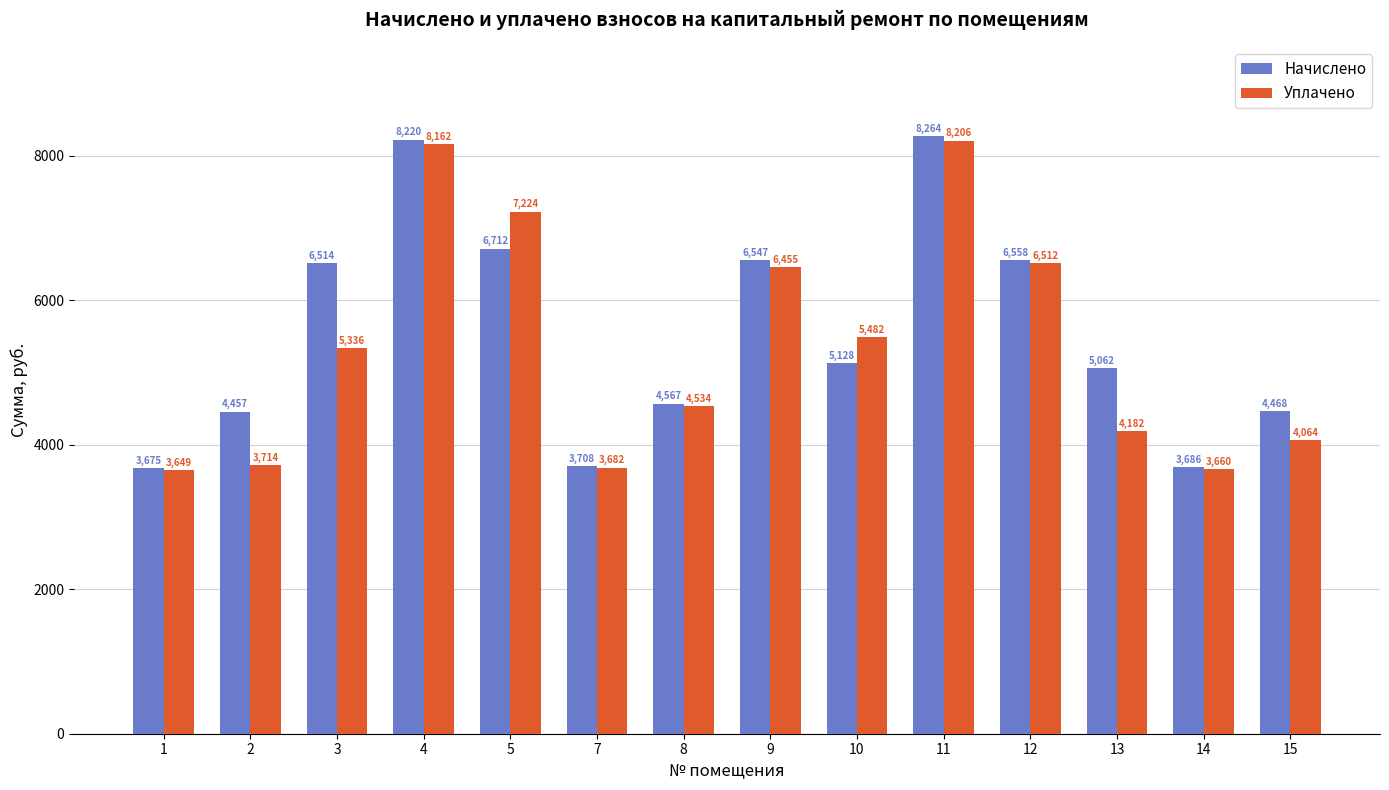

What is the sum of the Начислено values at 3 and 10?

11642.2